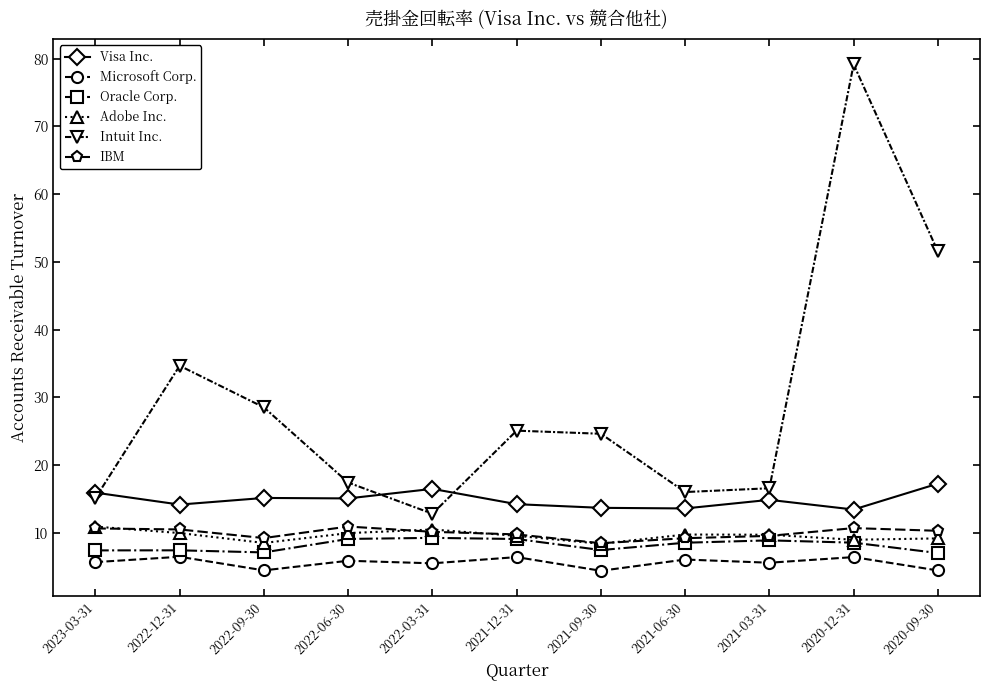

Is the value of Visa Inc. at 2022-03-31 greater than the value of IBM at 2021-03-31?

Yes